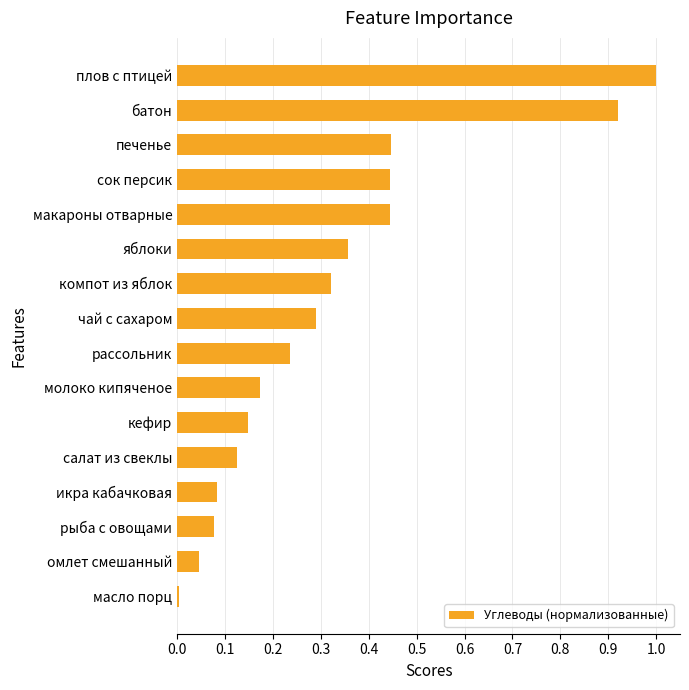

What is the sum of all values?

5.1